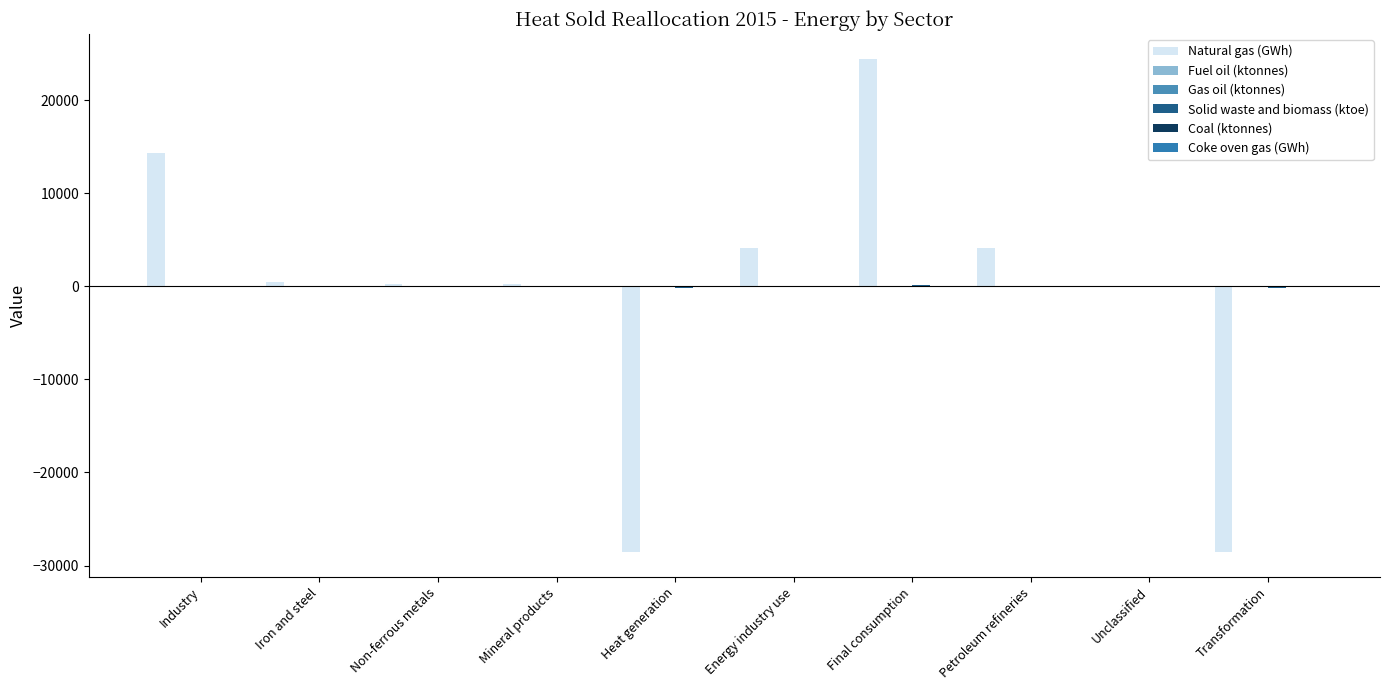

What is the difference between the Coal (ktonnes) values at Final consumption and Industry?

3.6